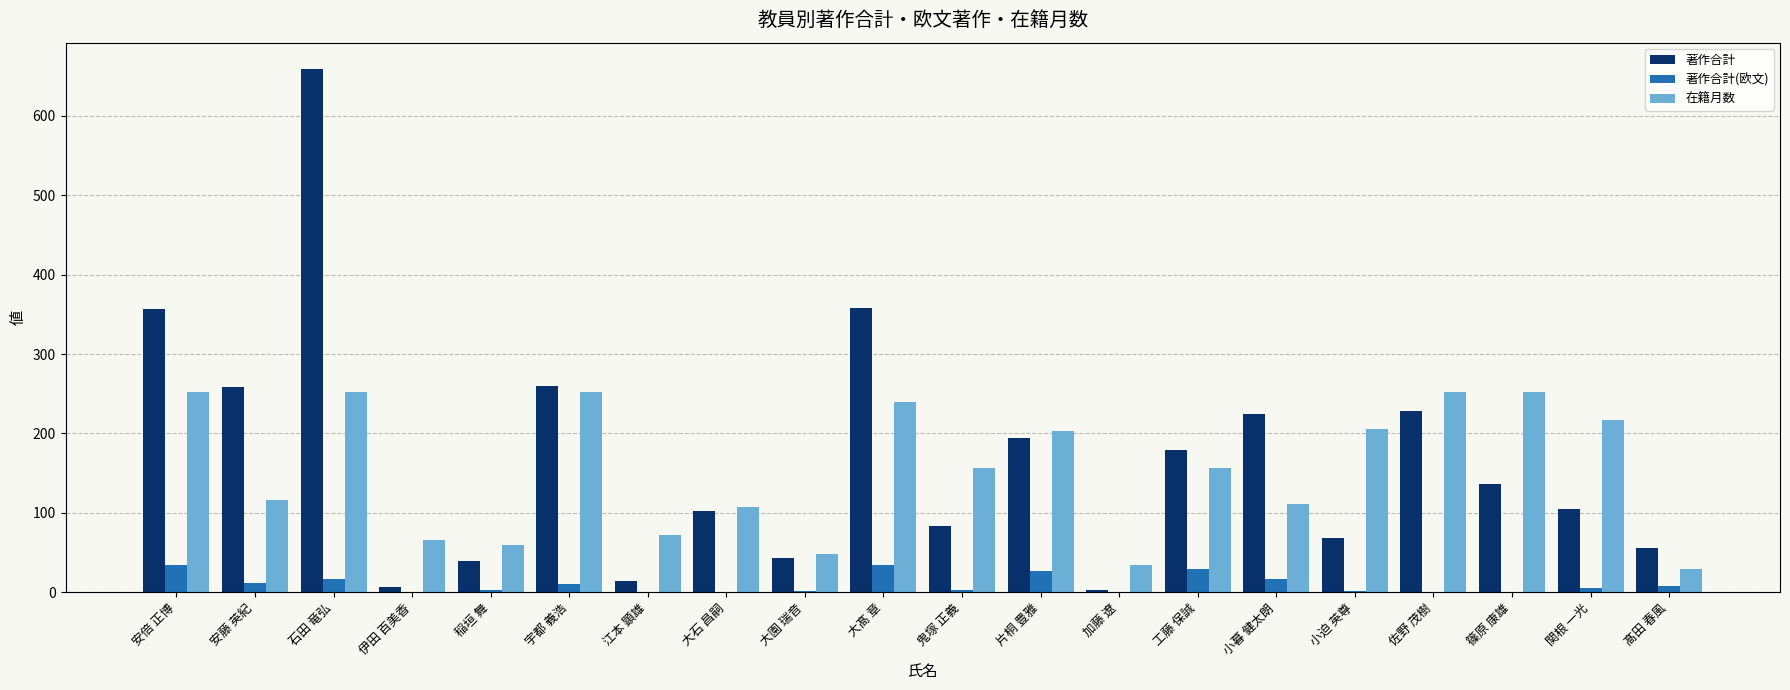

Is the value of 著作合計 at 篠原 康雄 greater than the value of 著作合計(欧文) at 大園 瑞音?

Yes